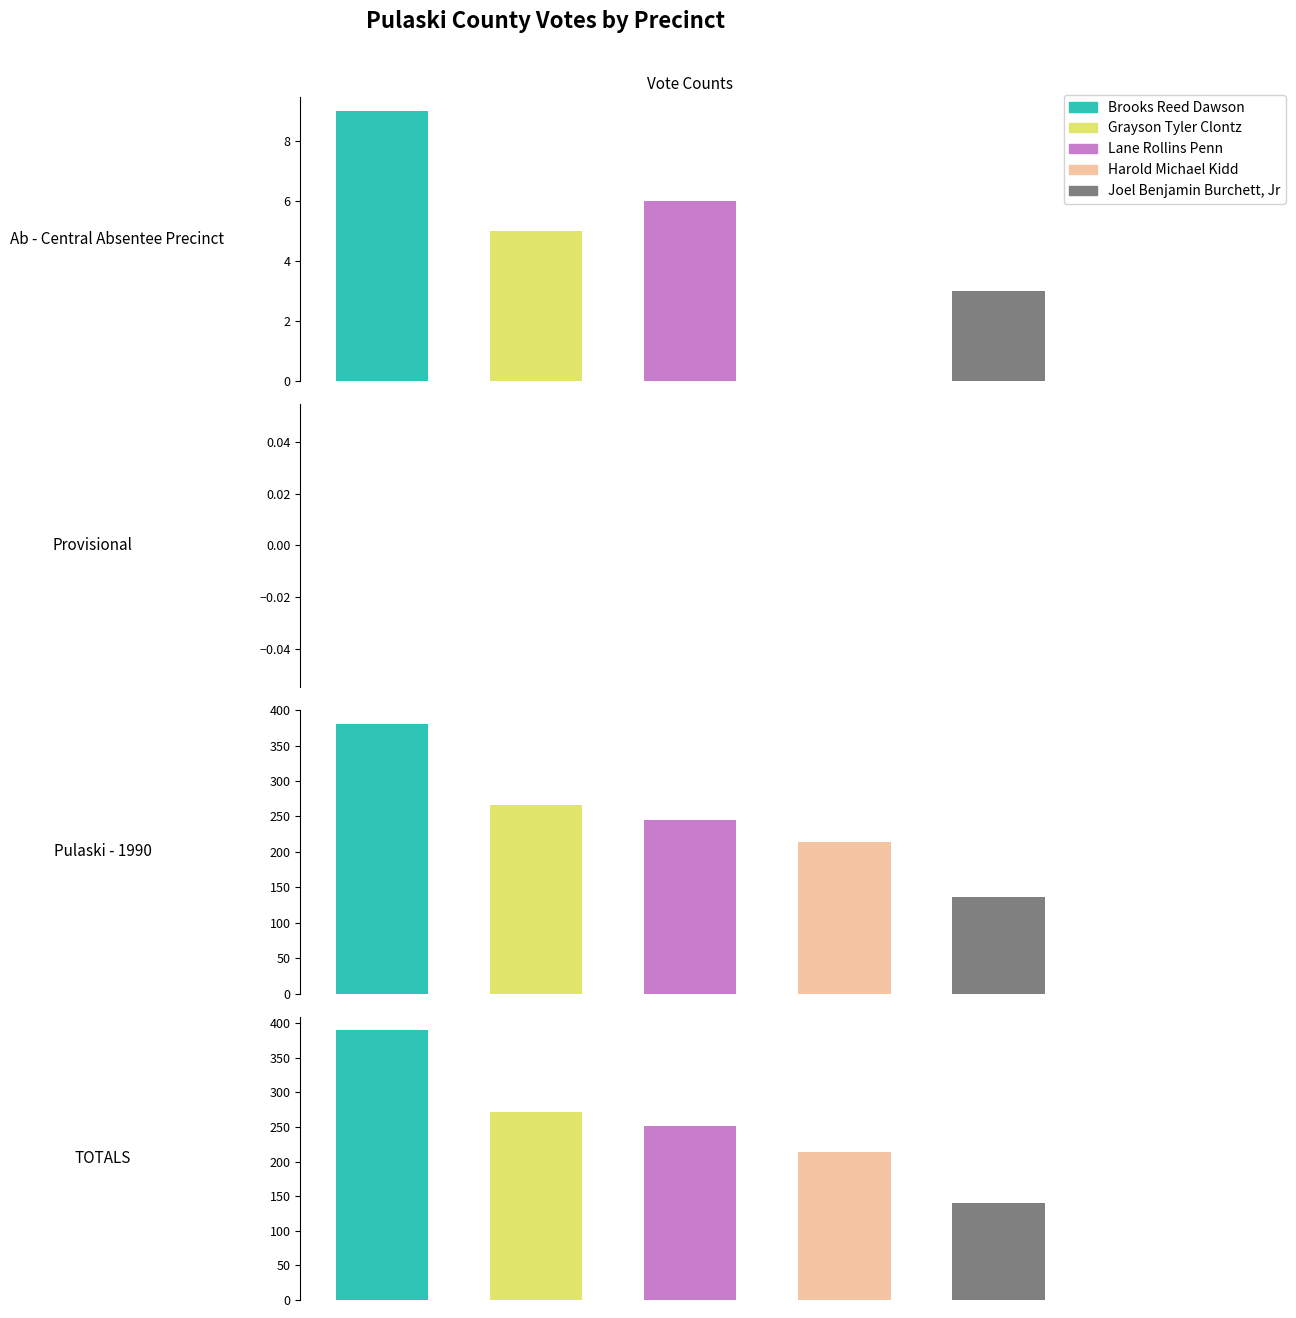

Which series has the largest total across all categories?

Brooks Reed Dawson